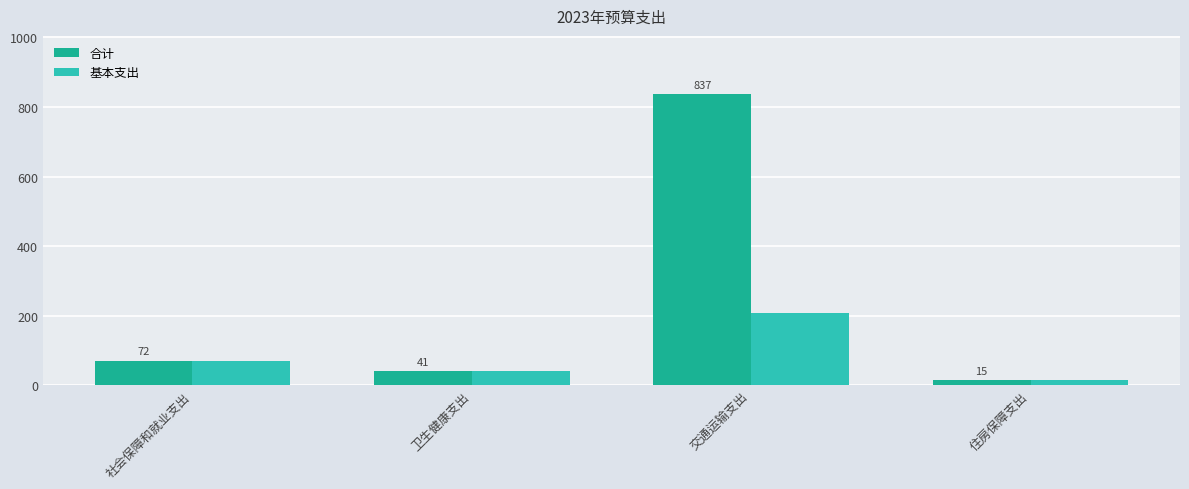

Reading left to right, transcribe all the data shown in this chart.

合计: 71.5	40.6	837.2	15.5
基本支出: 71.5	40.6	207.4	15.5